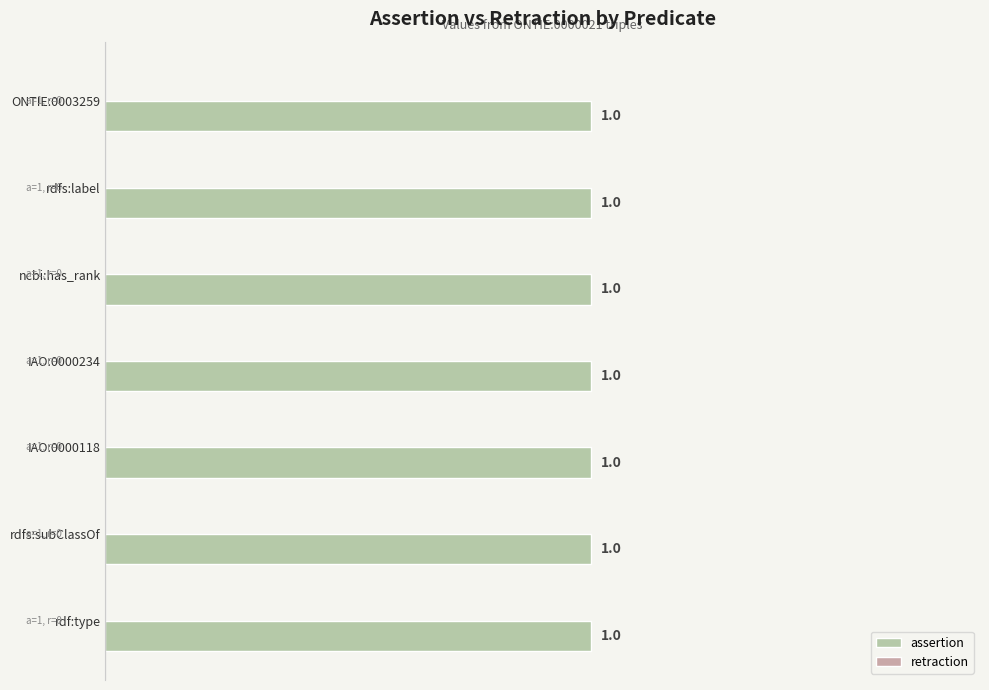

Is the value of assertion at IAO:0000118 greater than the value of retraction at IAO:0000118?

Yes